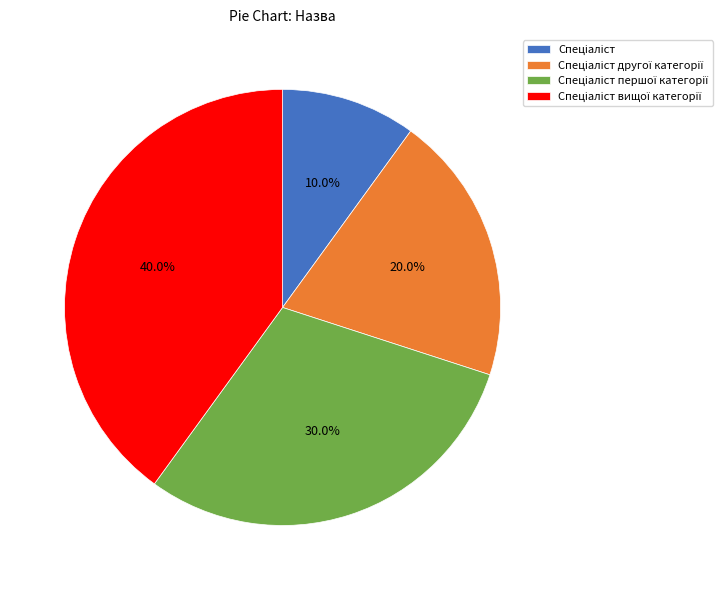

Is there a majority slice in this chart?

No